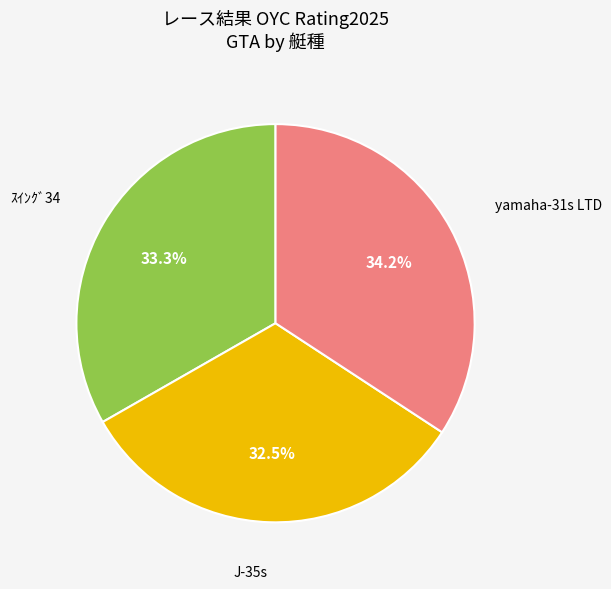

To the nearest percent, what is the difference between the ｽｲﾝｸﾞ34 and J-35s slice percentages?

1%